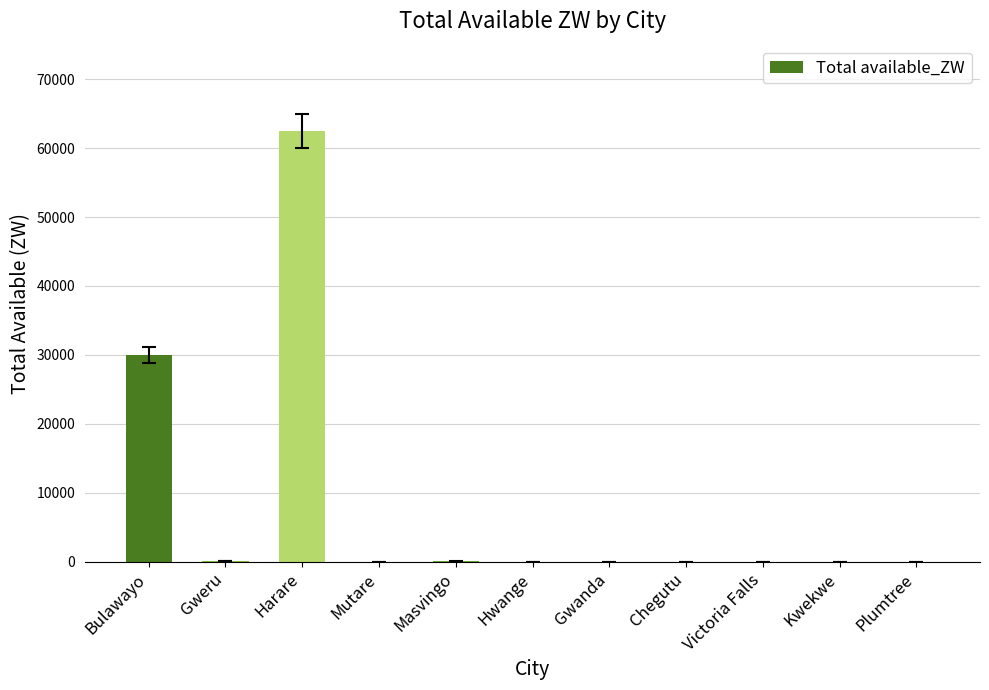

What is the greatest value displayed?

62490.4